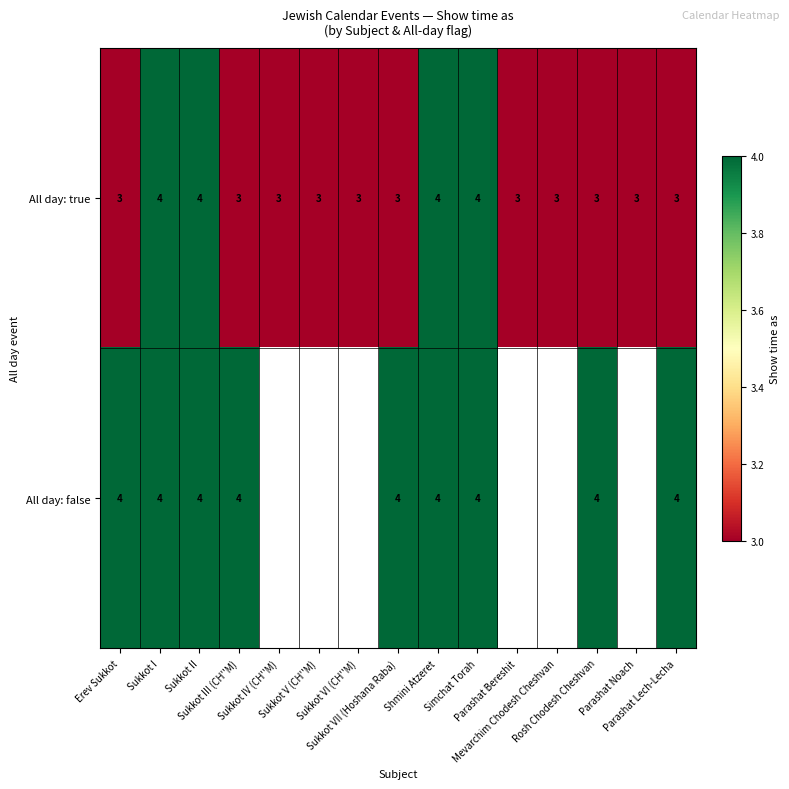

What is the sum of all All day: true values?

49